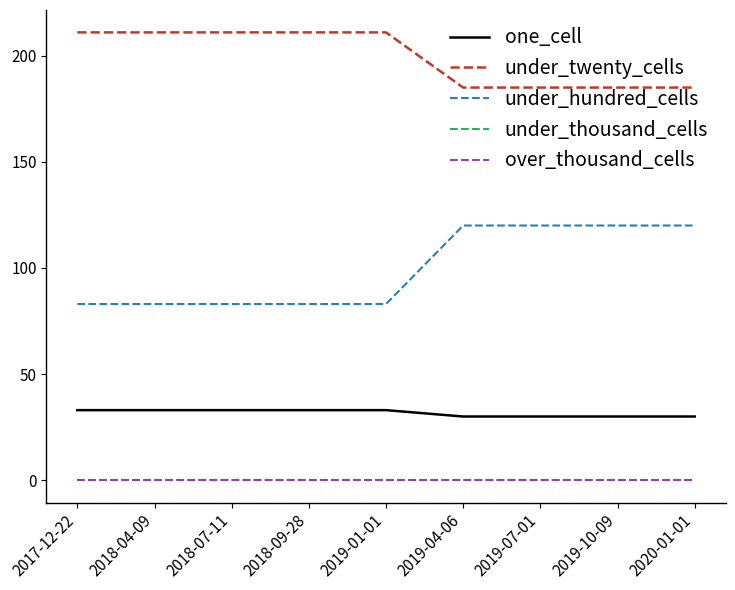

At 2018-07-11, list the series in order from largest to smallest.

under_twenty_cells, under_hundred_cells, one_cell, under_thousand_cells, over_thousand_cells